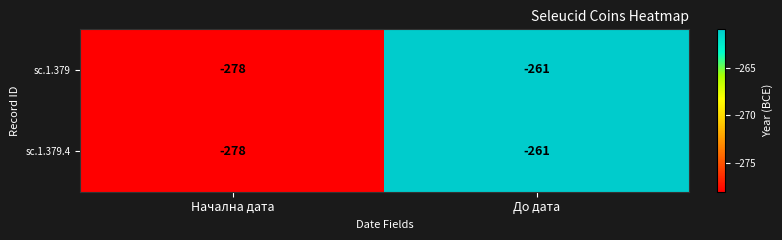

Reading right to left, list all the values displayed in this chart.

sc.1.379: До дата=-261	Начална дата=-278
sc.1.379.4: До дата=-261	Начална дата=-278